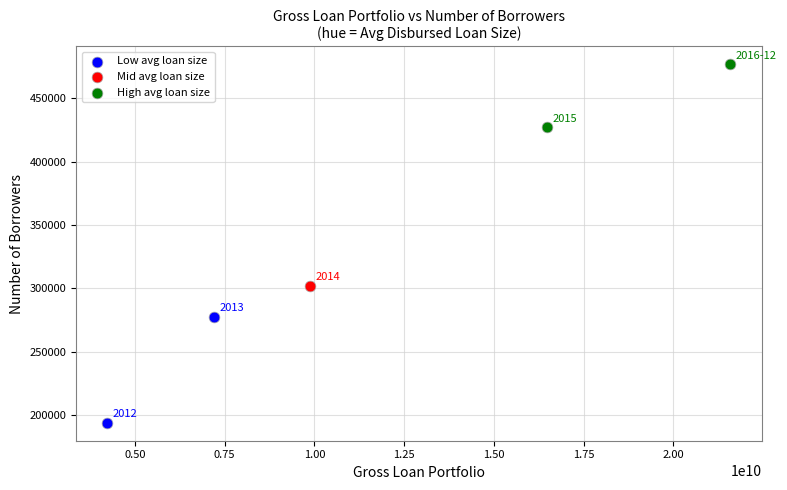

Which series contains the lowest Y value?

Low avg loan size